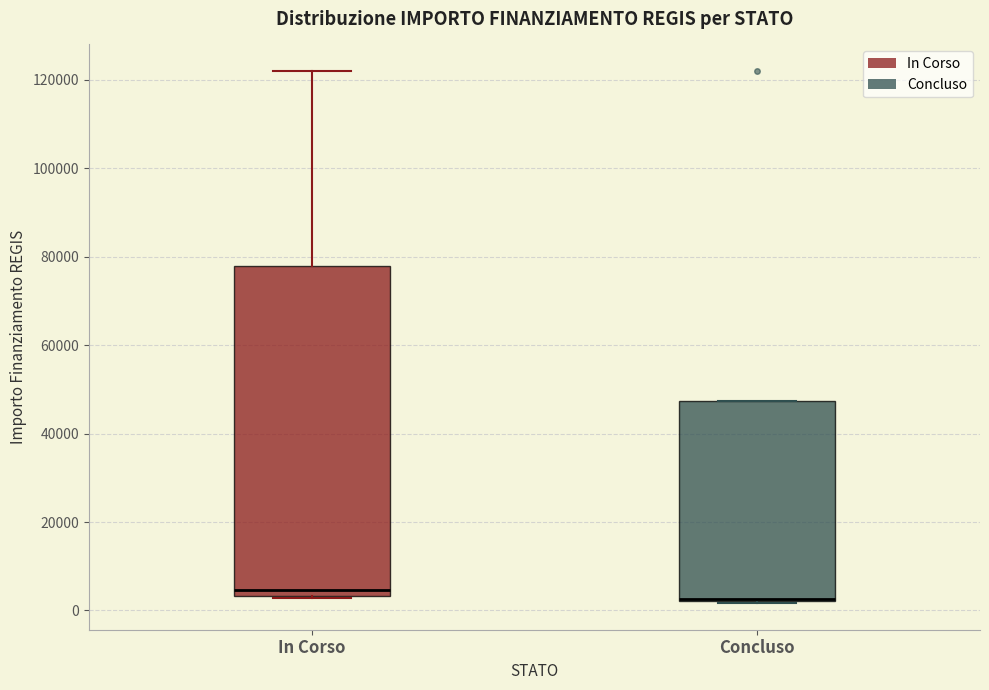

Reading left to right, transcribe this box plot: for each box, give where its median line is, the range the box spans, and where its two whiskers end, as read against the y-axis. The values are not printed on the chart, so give them approximately, as read against the axis.

In Corso: median 4000 (just above the box's lower edge), box 4000 to 78000, whiskers 2000 to 122000
Concluso: median 2000 (drawn on the box's lower edge), box 2000 to 48000, whiskers 2000 to 48000